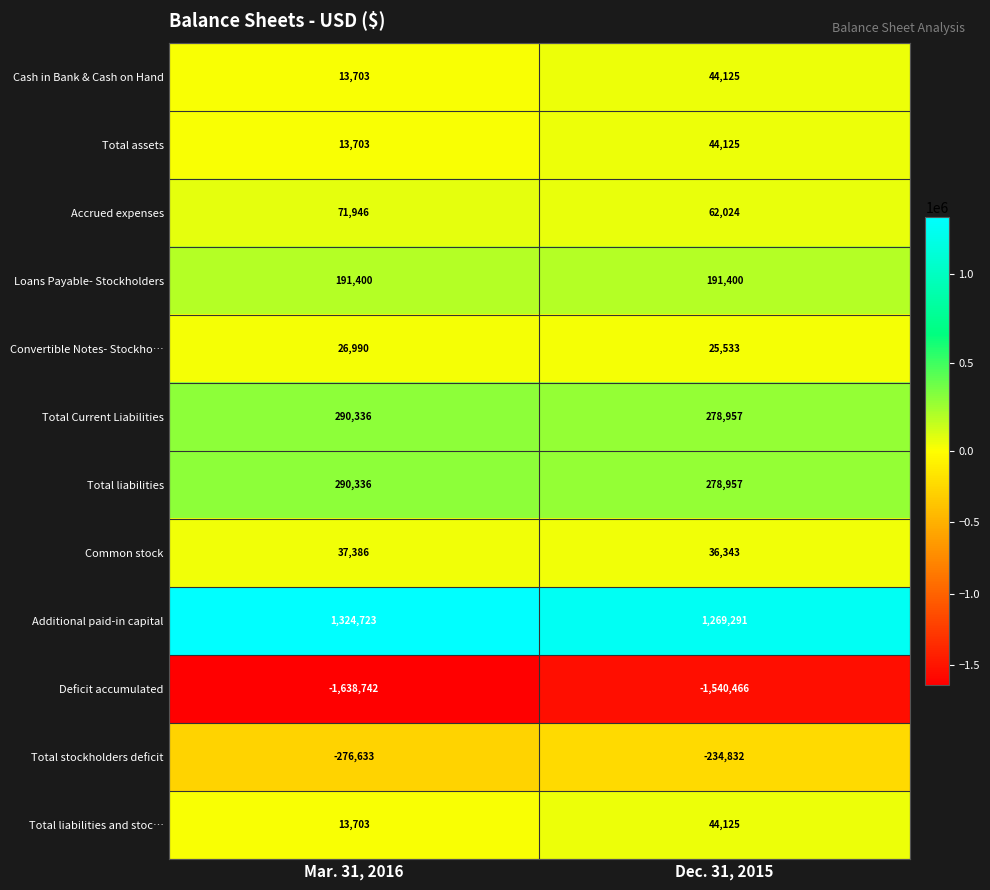

How many distinct data groups are displayed?

12